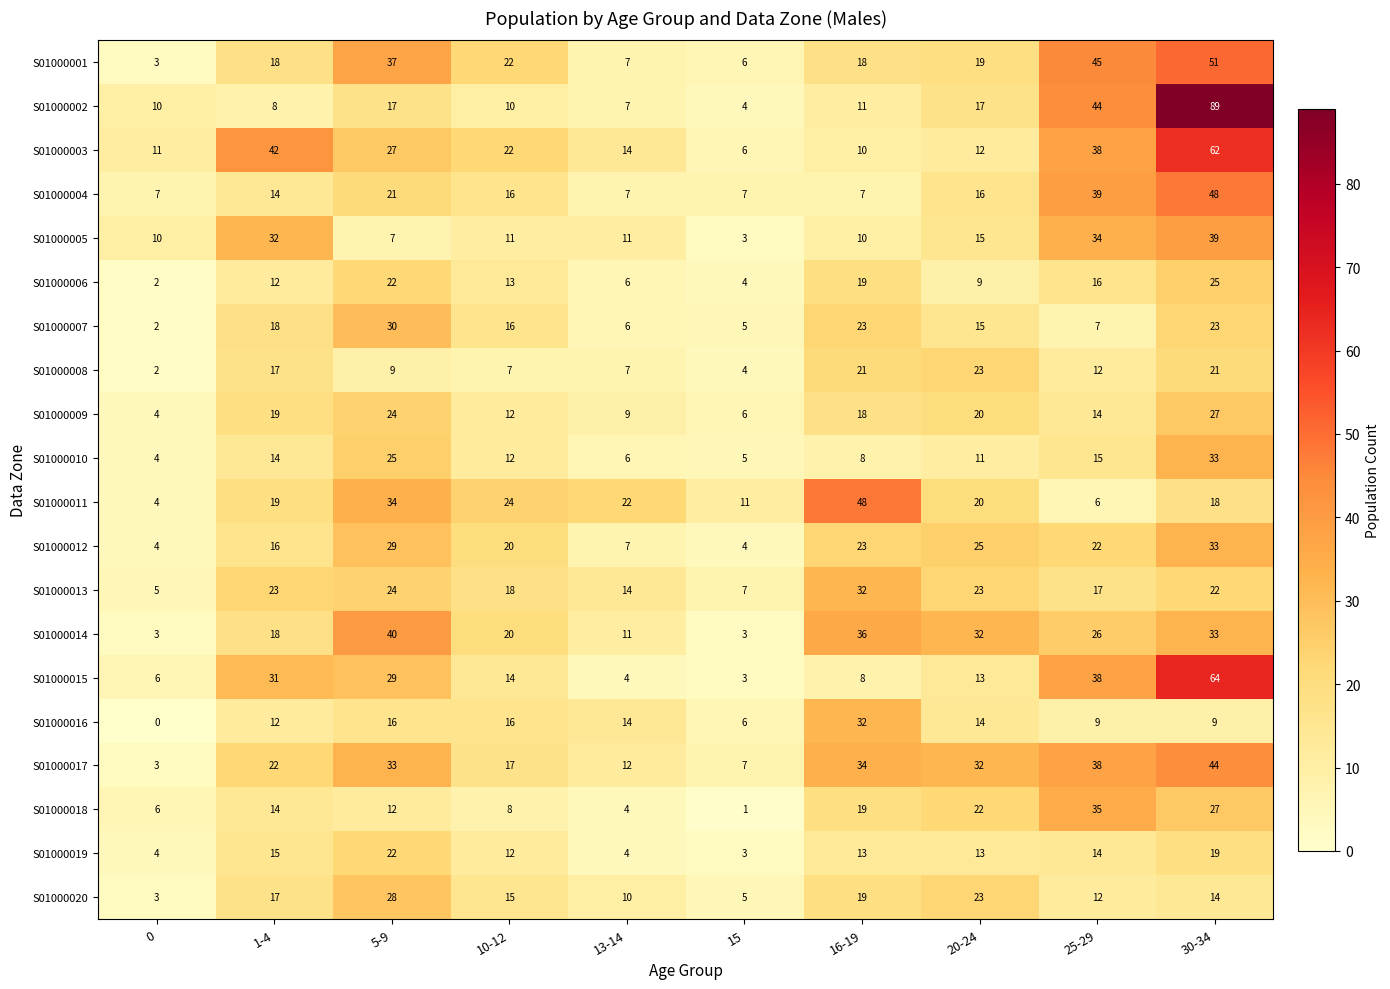

What is the sum of all S01000011 values?

206